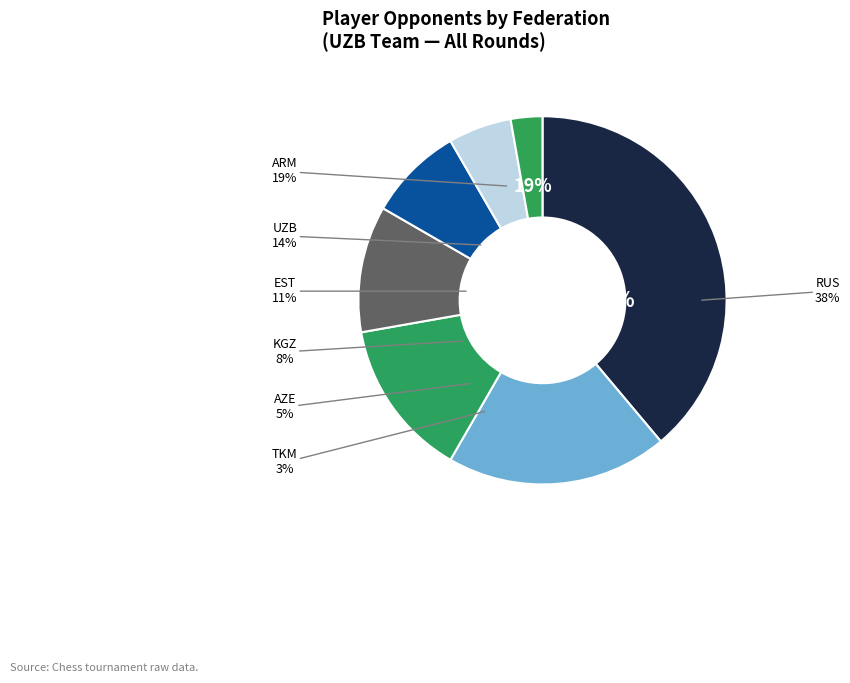

What is the total percentage of ARM and RUS?

58.3%